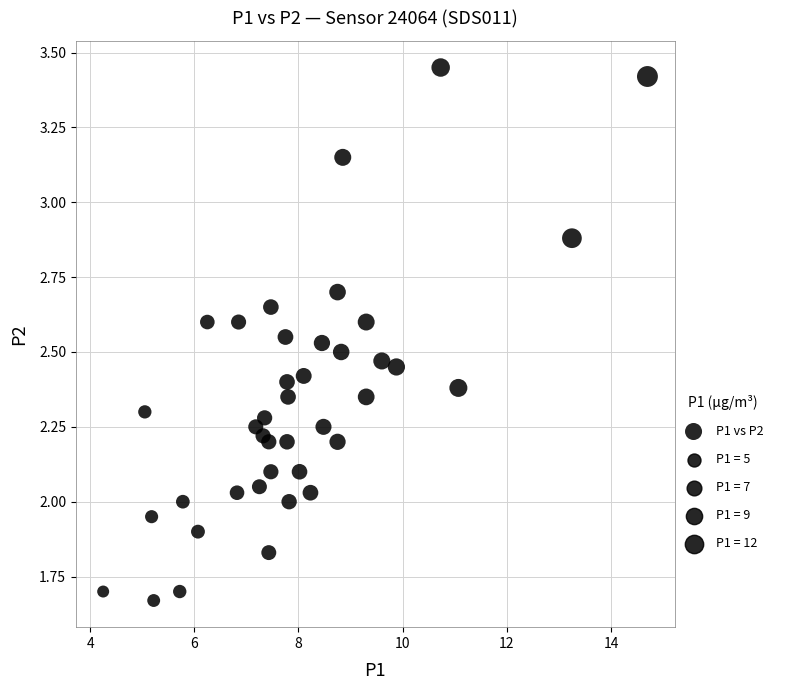

What is the range of X values (max minus min)?

10.4